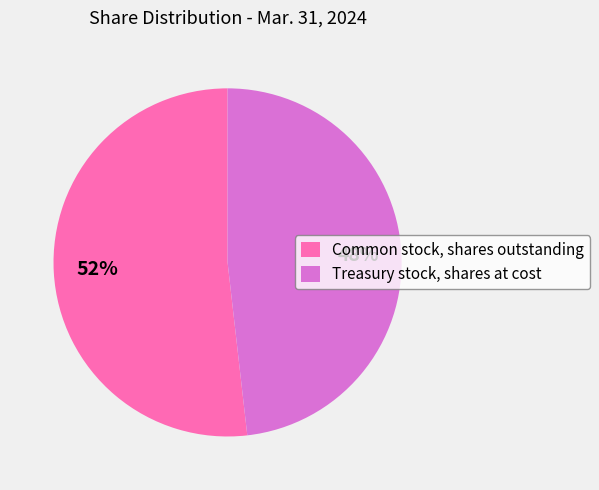

Does Treasury stock, shares at cost represent more than half of the total?

No